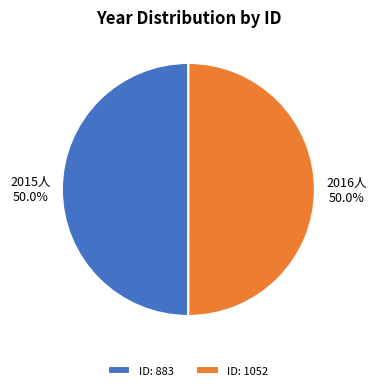

How many segments does this pie chart have?

2